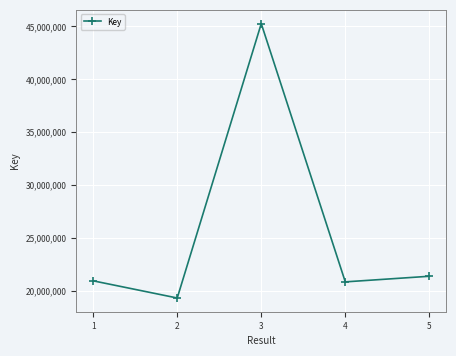

Read the value at 3.

45253772